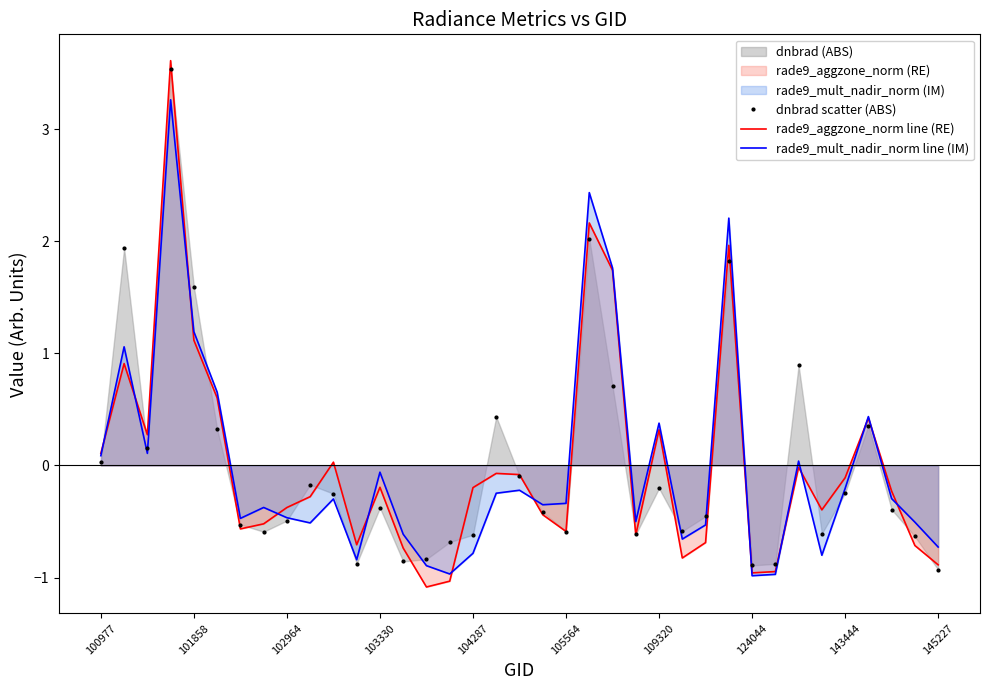

At how many categories does at least one series exceed 0?

14